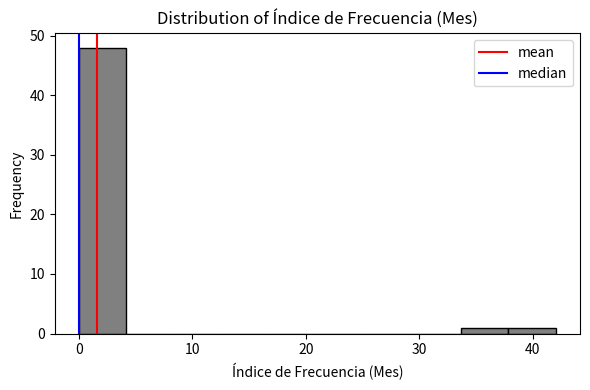

Over which range of the x-axis is the bar tallest?

0 to 4